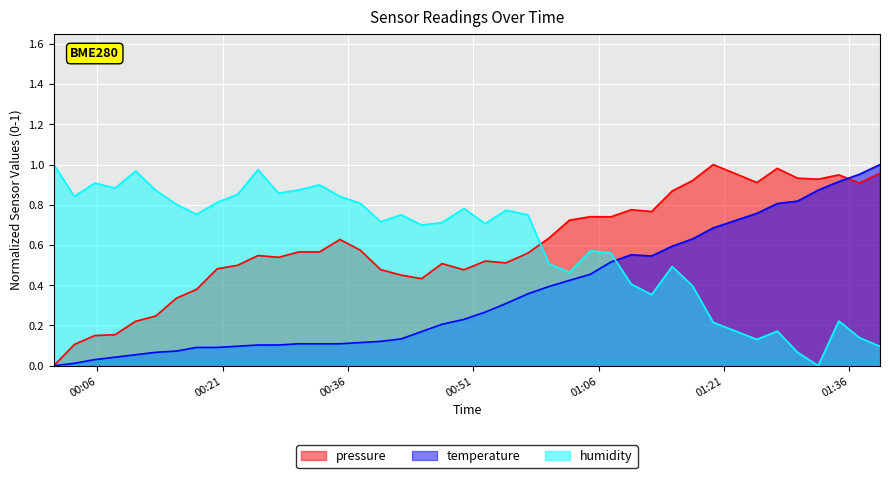

True or false: humidity and temperature intersect in this chart.

True